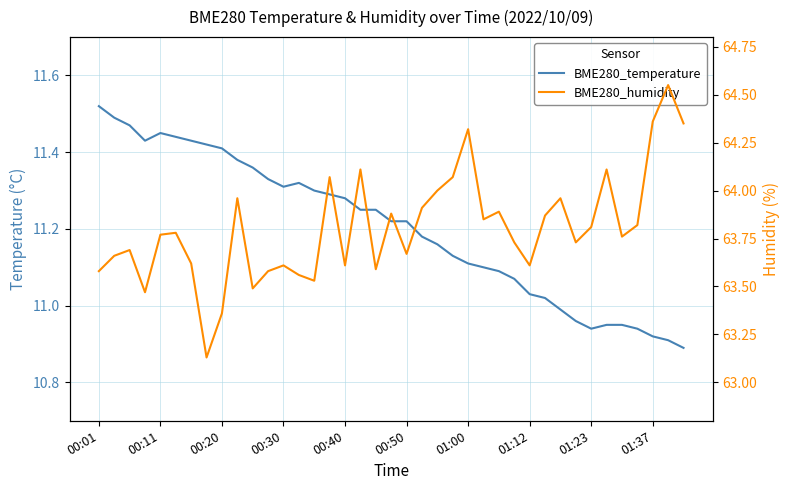

What is the sum of the BME280_temperature values at 01:23 and 00:20?

22.4